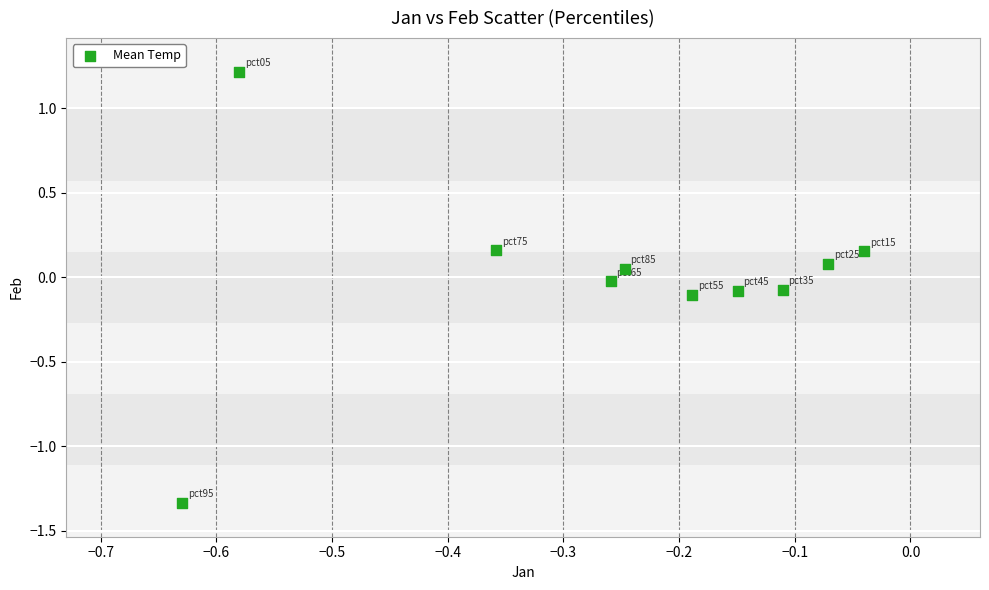

What is the range of X values (max minus min)?

0.6